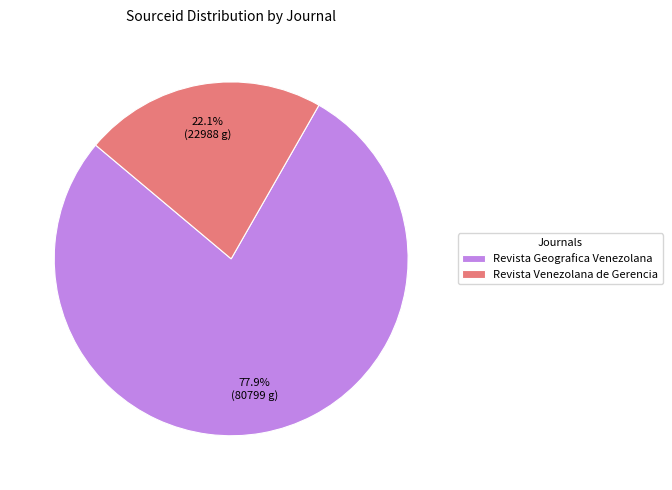

The Revista Geografica Venezolana slice represents 89% of the pie. True or false?

False